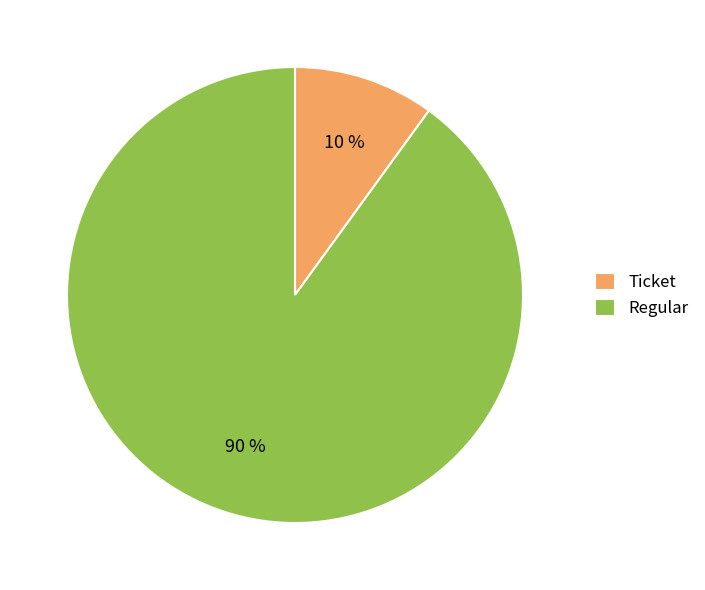

Which category accounts for the majority?

Regular